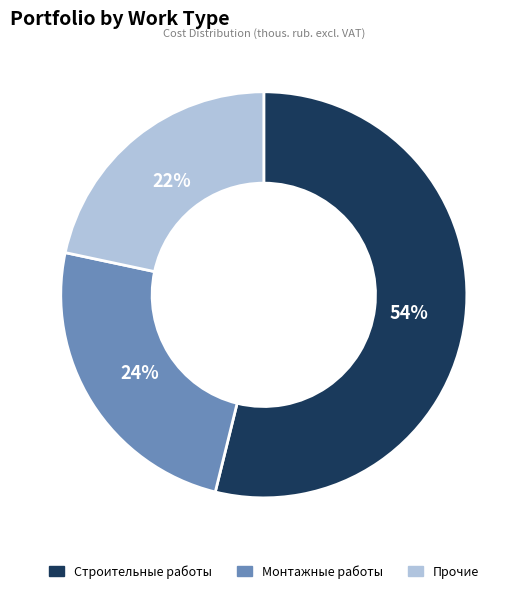

To the nearest percent, what percentage of the pie is Строительные работы?

54%